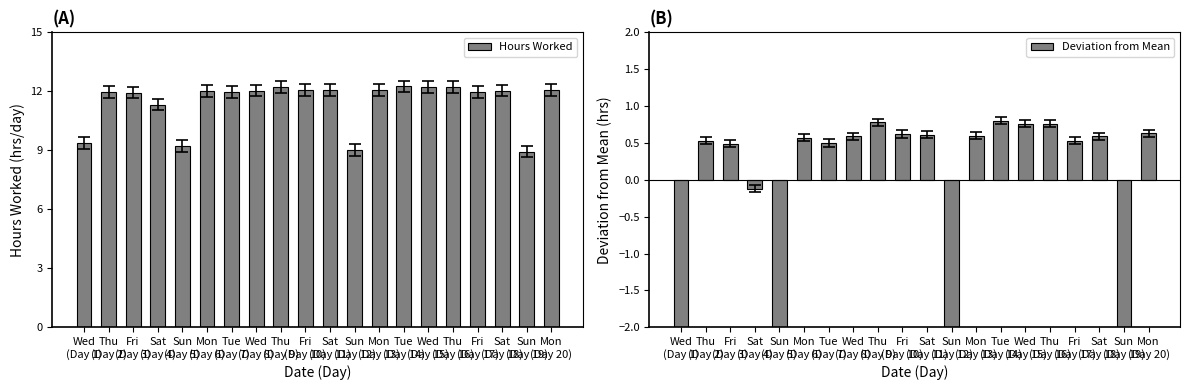

At Sat
(Day 11), list the series in order from largest to smallest.

Hours Worked, Deviation from Mean